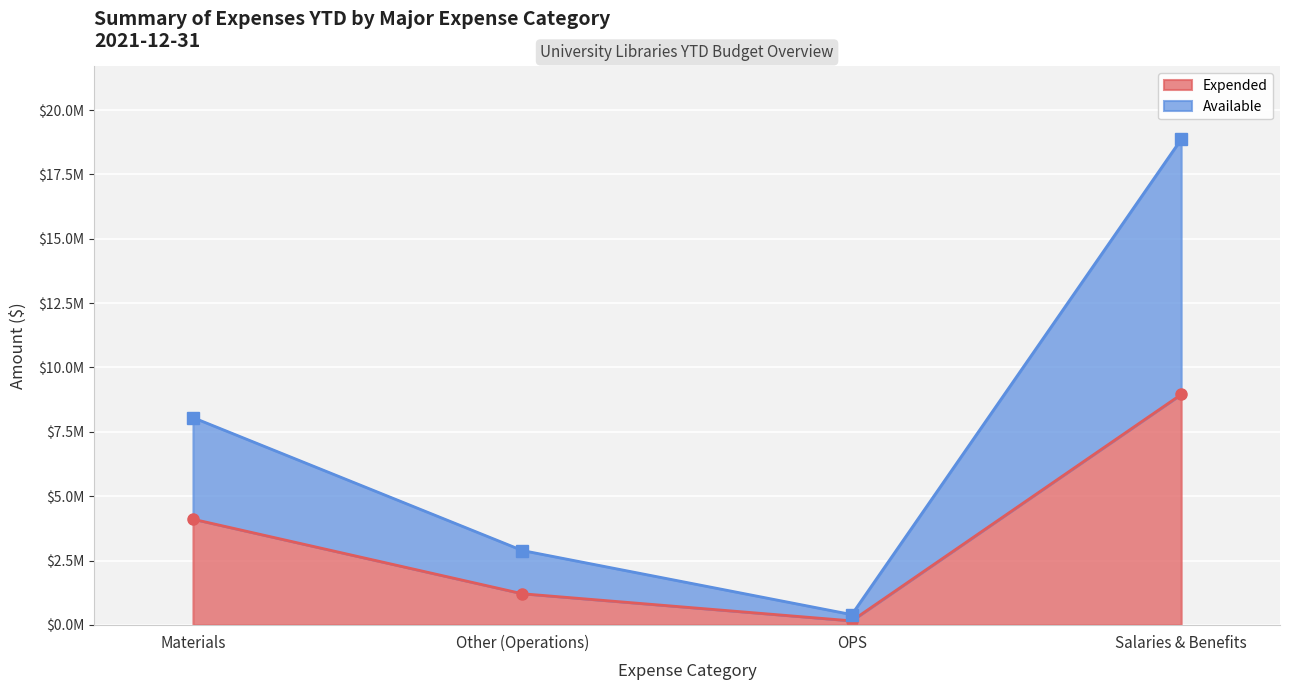

What is the difference between the second highest and second lowest values in the Expended series?

2896656